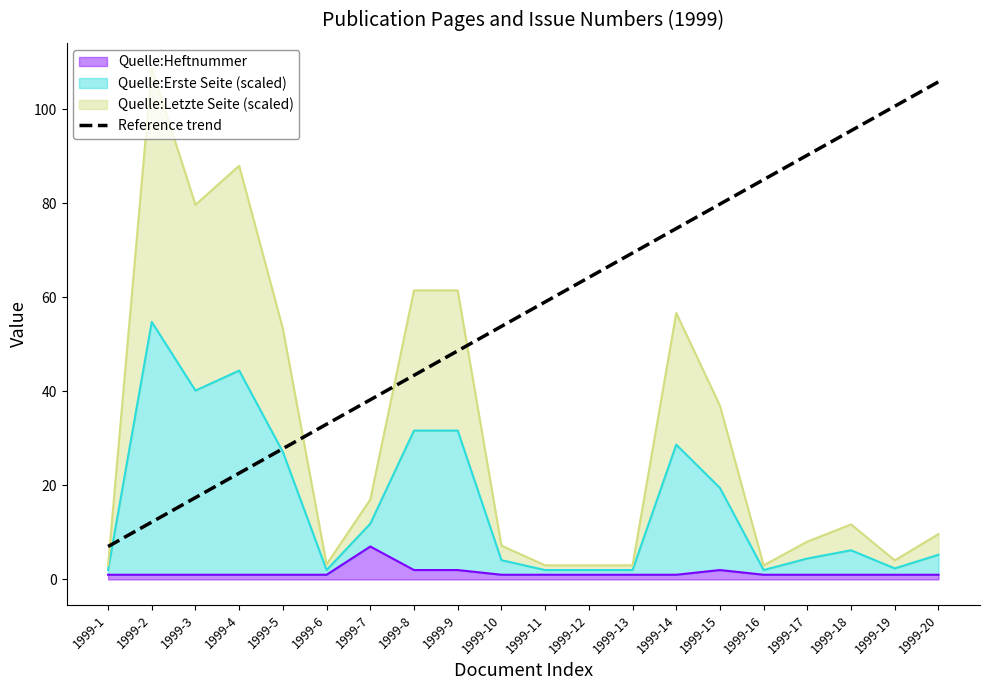

What is the difference between the values at 1999-8 and 1999-20?

62.4